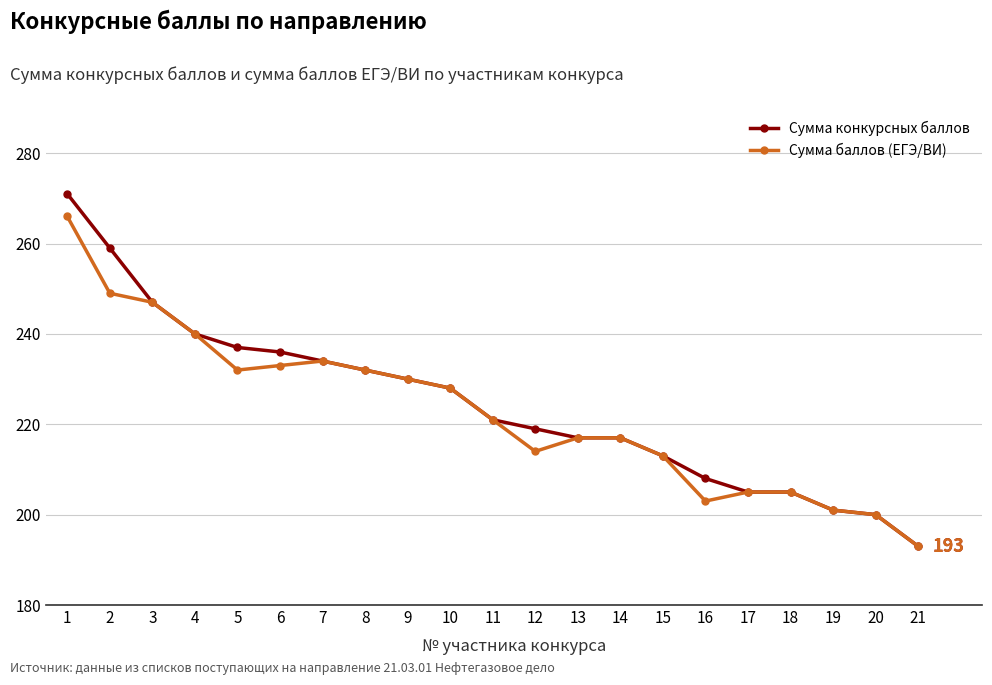

What is the value of the Сумма баллов (ЕГЭ/ВИ) point at the 17th from the left?

205